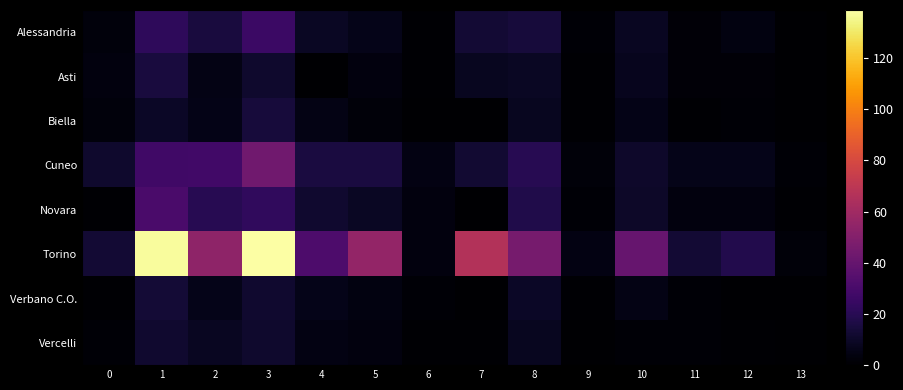

Reading left to right, extract all data points from this chart.

Alessandria: 0=3.1	1=21.9	2=15.1	3=25.8	4=8.9	5=6.4	6=1.0	7=12.7	8=14.3	9=1.3	10=8.7	11=1.8	12=3.9	13=0.5
Asti: 0=3.7	1=14.8	2=4.9	3=11.4	4=0.2	5=3.4	6=1.0	7=7.7	8=9.1	9=0.6	10=7.3	11=1.6	12=1.7	13=0.5
Biella: 0=2.8	1=9.6	2=5.5	3=14.4	4=5.4	5=2.5	6=0.5	7=0.0	8=7.6	9=0.7	10=5.7	11=1.0	12=1.3	13=0.2
Cuneo: 0=11.2	1=27.4	2=28.1	3=43.4	4=15.2	5=15.4	6=4.7	7=12.0	8=19.8	9=2.3	10=10.5	11=6.3	12=6.3	13=1.1
Novara: 0=0.6	1=30.8	2=19.8	3=22.4	4=11.9	5=9.2	6=3.3	7=0.0	8=17.6	9=1.4	10=10.0	11=3.4	12=3.6	13=0.7
Torino: 0=12.8	1=137.4	2=54.0	3=138.7	4=31.5	5=55.7	6=3.6	7=66.4	8=45.8	9=4.8	10=40.5	11=12.8	12=18.1	13=2.7
Verbano C.O.: 0=0.7	1=13.1	2=6.5	3=11.5	4=6.4	5=4.2	6=1.4	7=0.0	8=9.2	9=0.6	10=5.1	11=1.3	12=0.0	13=0.4
Vercelli: 0=1.1	1=11.5	2=8.4	3=11.2	4=4.9	5=3.5	6=0.6	7=0.9	8=7.6	9=0.3	10=1.6	11=1.3	12=0.7	13=0.2